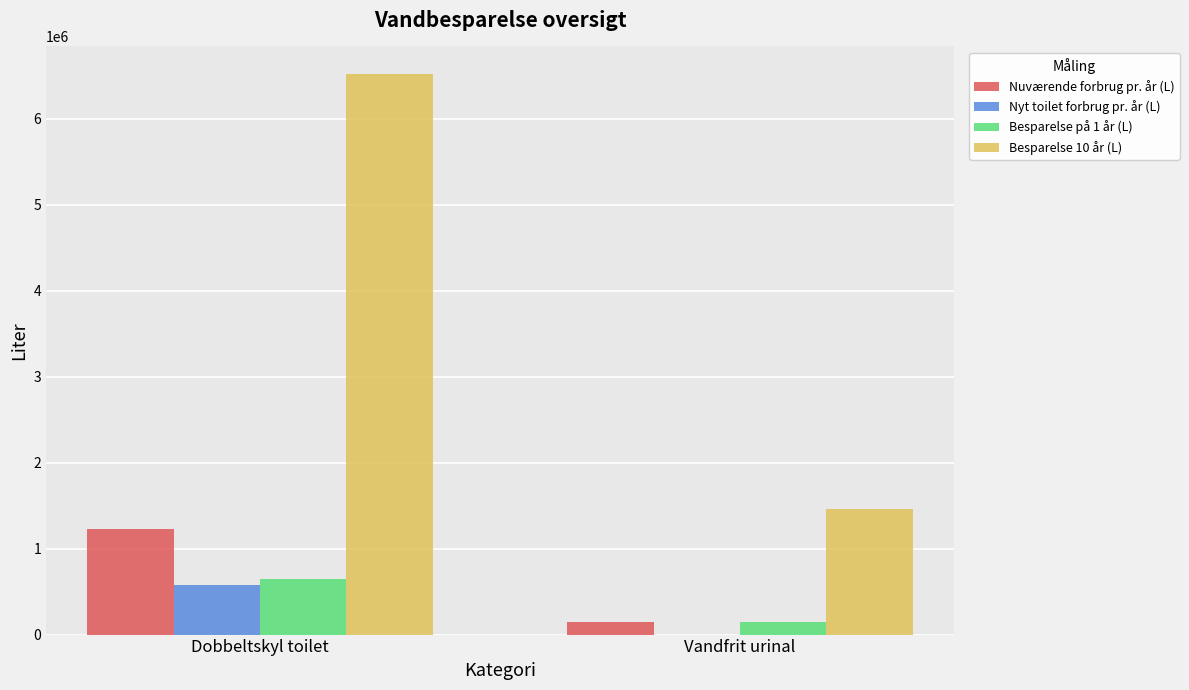

What is the maximum value shown in the chart?

6515250